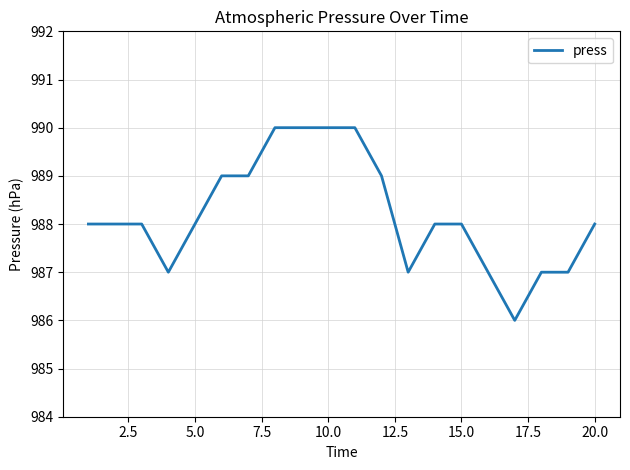

What is the average value?

988